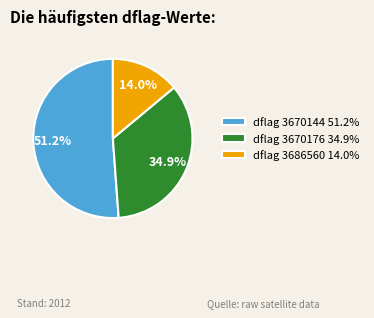

What is the majority slice?

dflag 3670144 51.2%